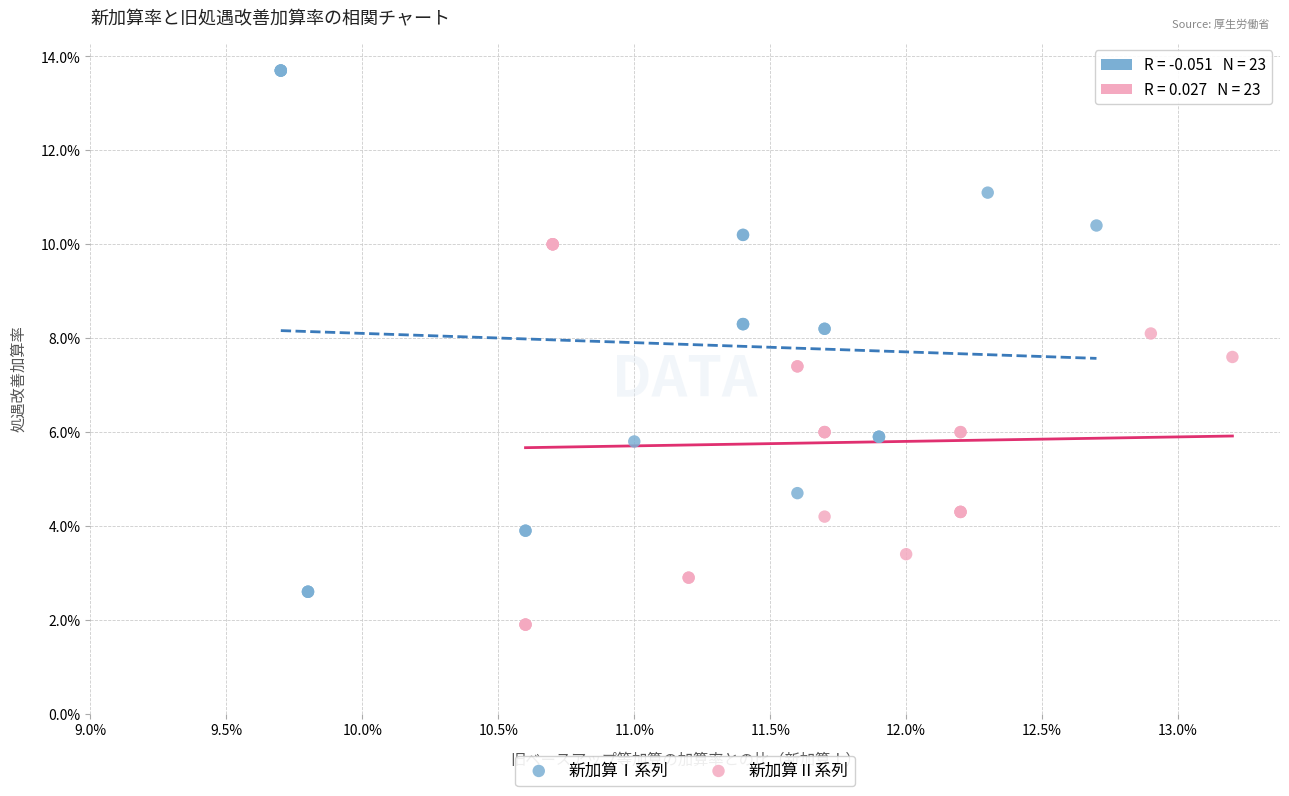

Which series has the largest Y range (max minus min)?

新加算Ⅰ系列